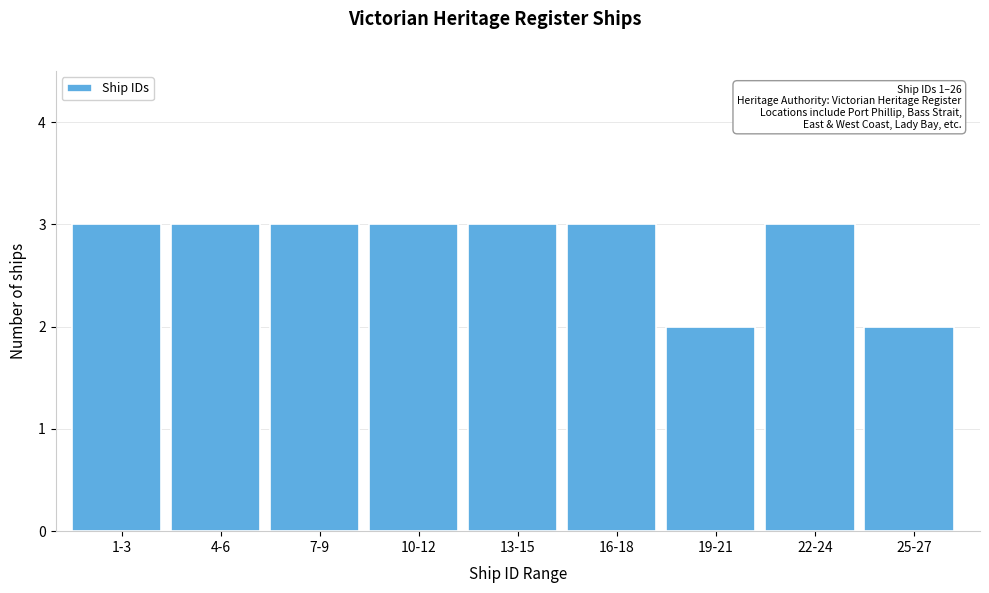

Reading left to right, what are all the values shown in this chart?

1-3=3	4-6=3	7-9=3	10-12=3	13-15=3	16-18=3	19-21=2	22-24=3	25-27=2